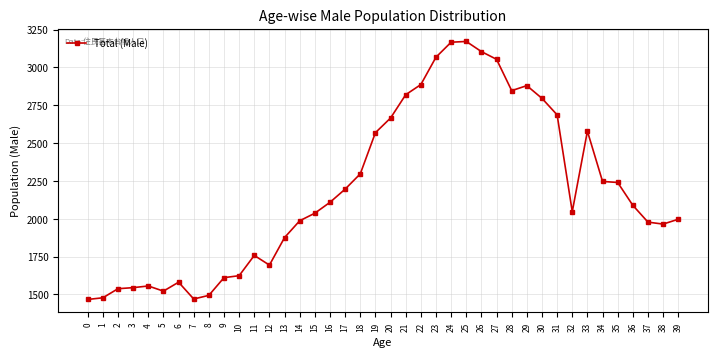

What is the sum of the values at 21 and 5?

4342